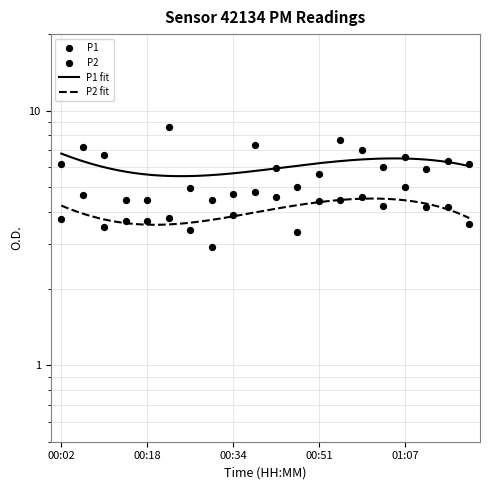

At how many categories does at least one series exceed 7?

4